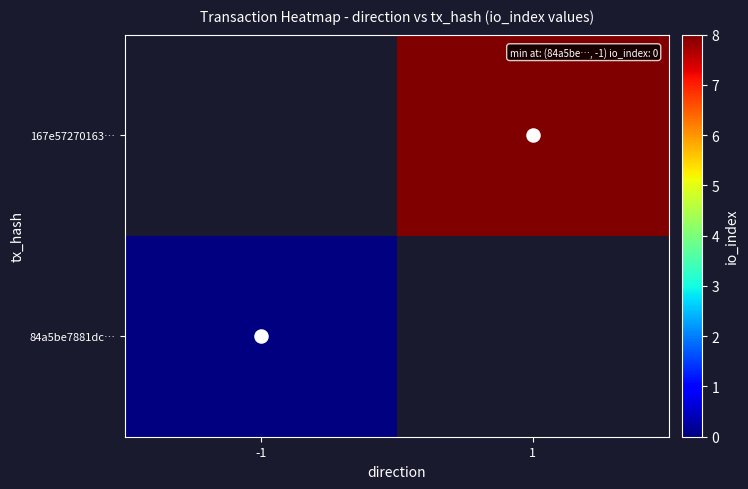

At how many categories does at least one series exceed 0?

1